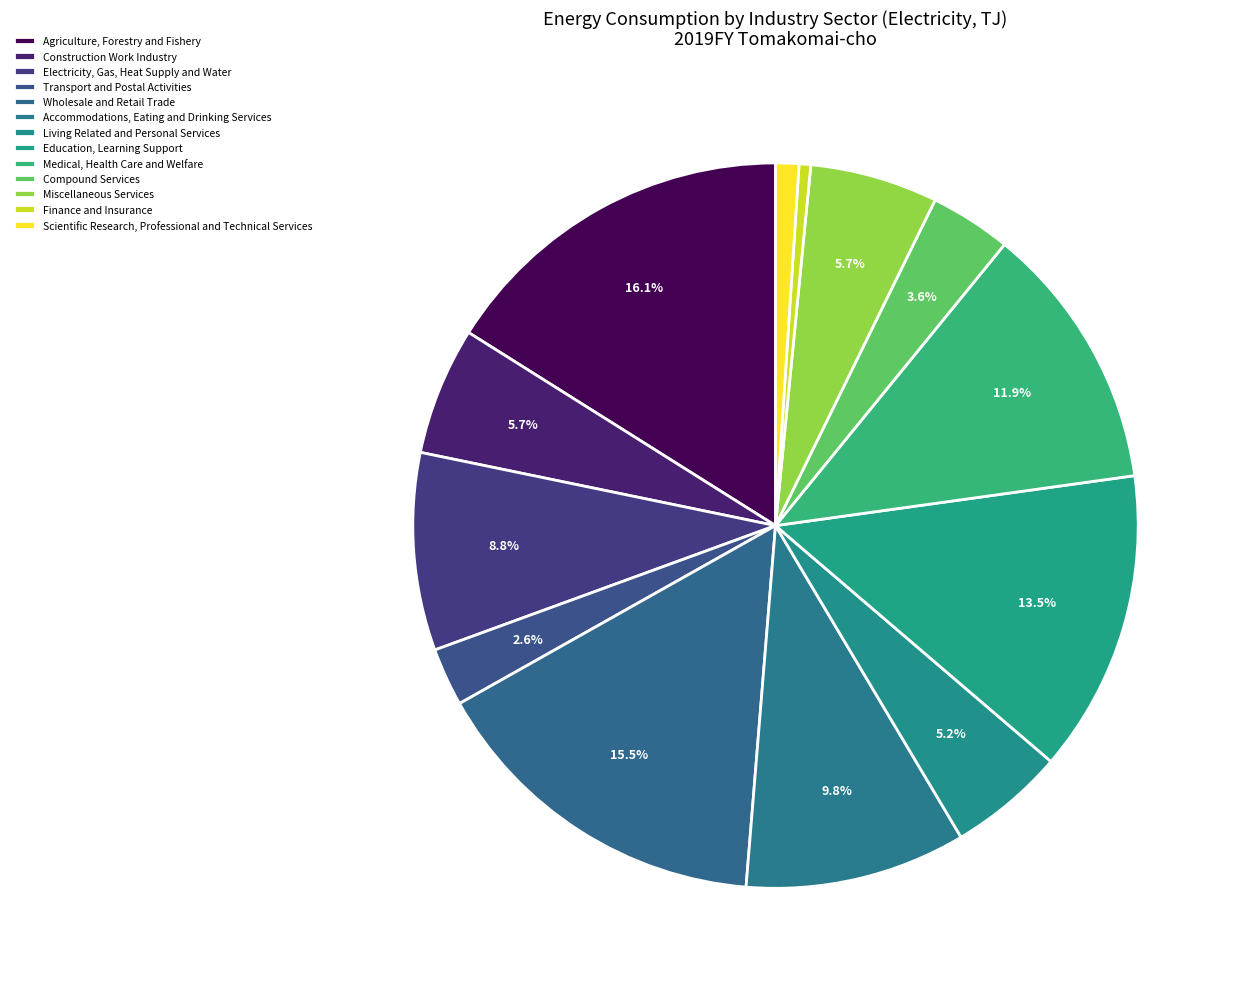

What is the ratio of the value at Agriculture, Forestry and Fishery to the value at Medical, Health Care and Welfare?

1.3